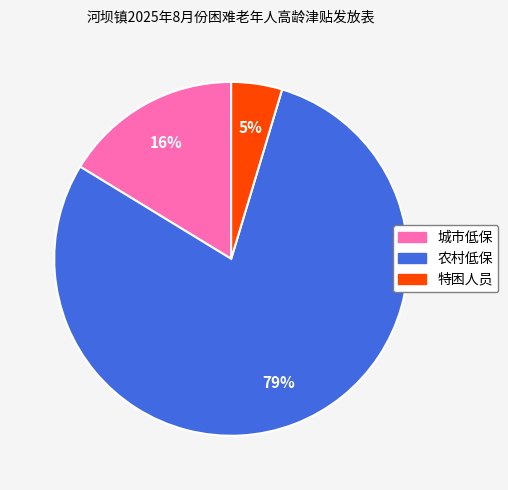

To the nearest percent, what portion does 农村低保 represent?

79%